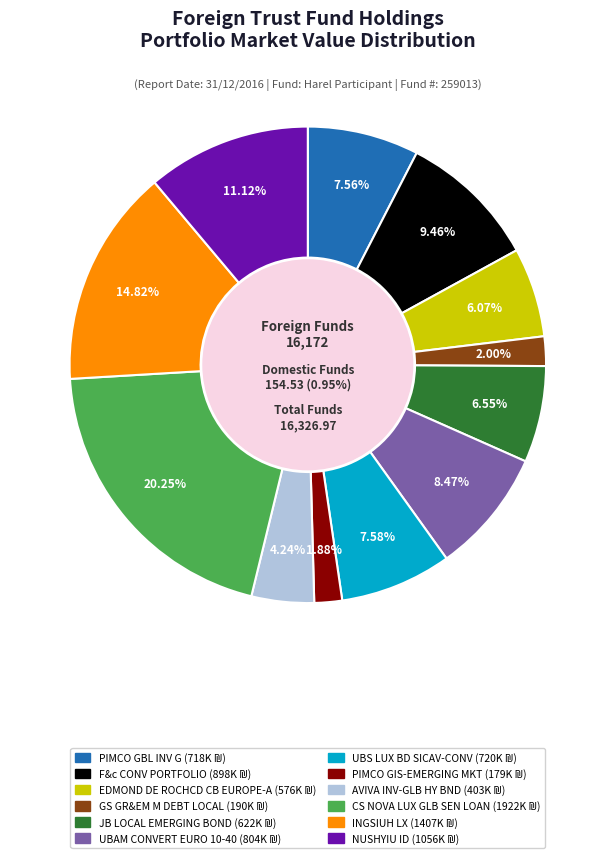

To the nearest percent, what percentage of the pie is JB LOCAL EMERGING BOND?

7%